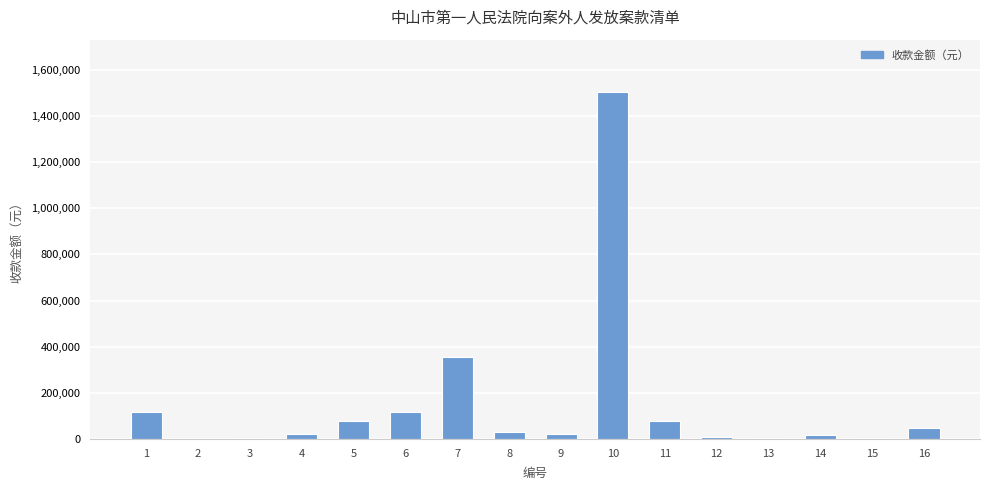

The value at 14 is 15282.0. True or false?

True